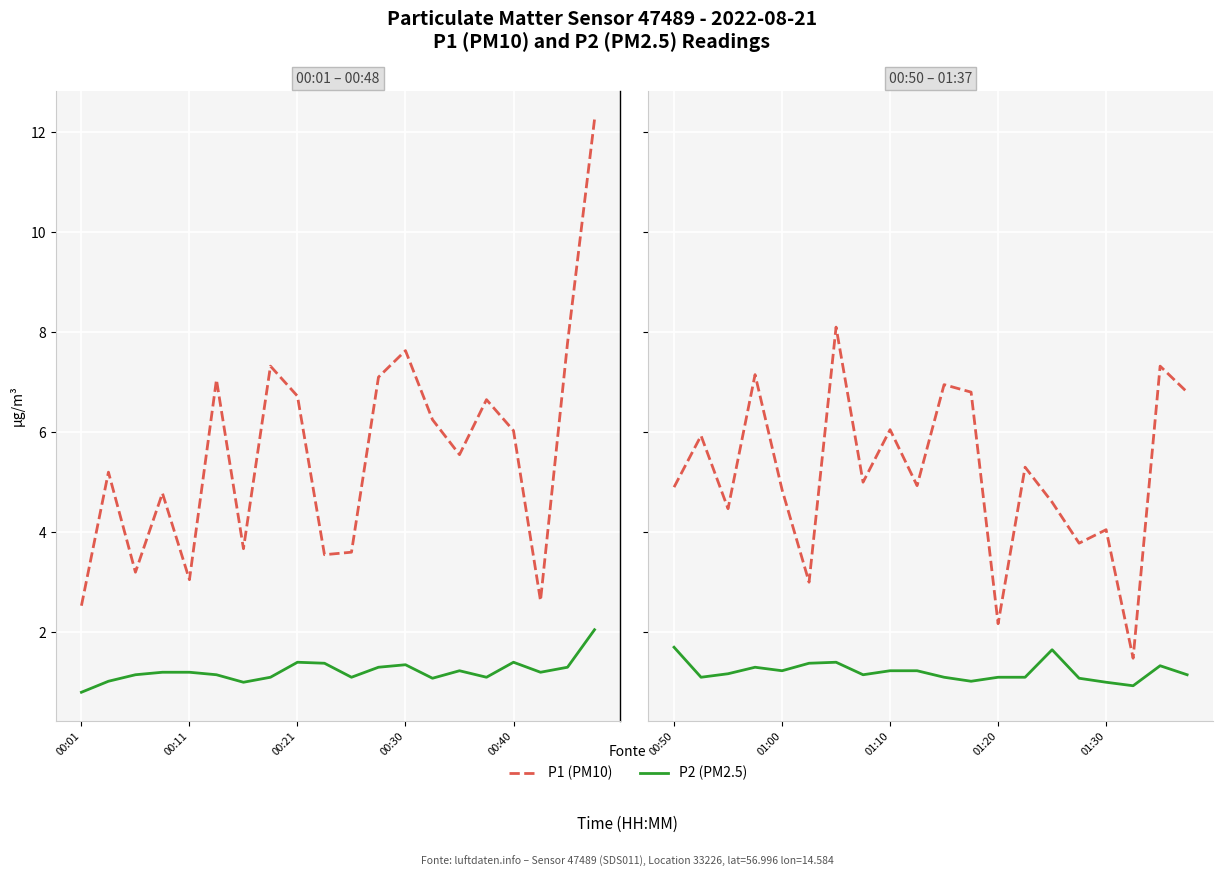

What is the total value across all series at 17?

2.4